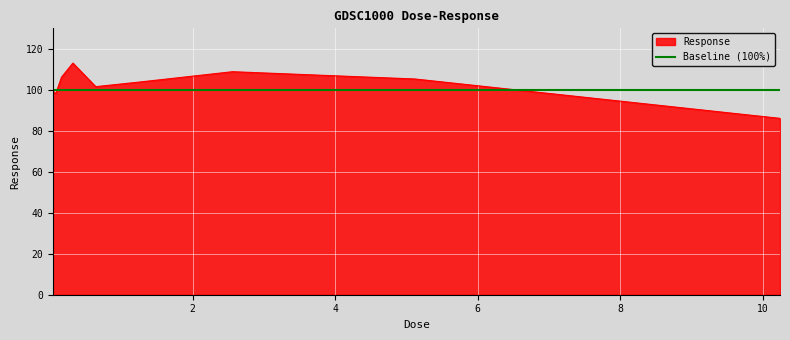

What is the minimum value for Response?

86.1